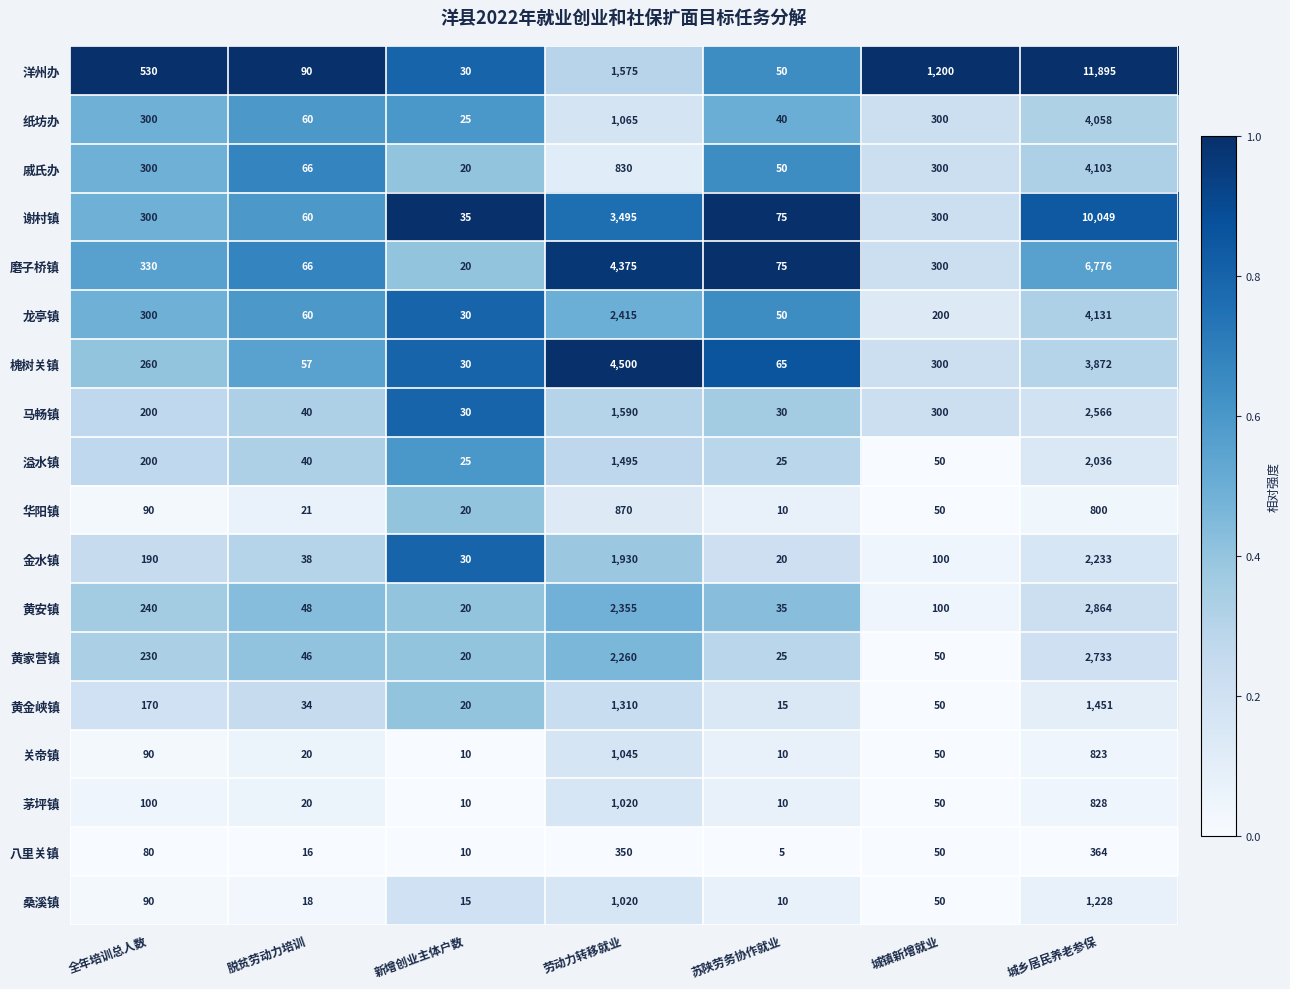

Which category has the highest value across all series?

城乡居民养老参保